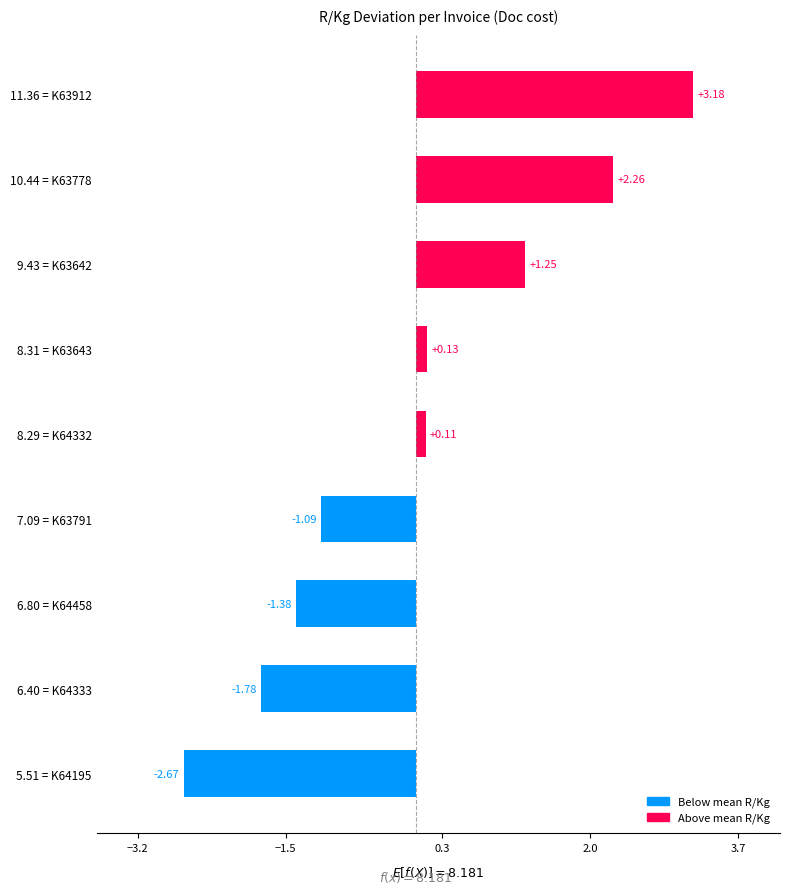

What is the change in value from 7.09 = K63791 to 5.51 = K64195?

-1.6